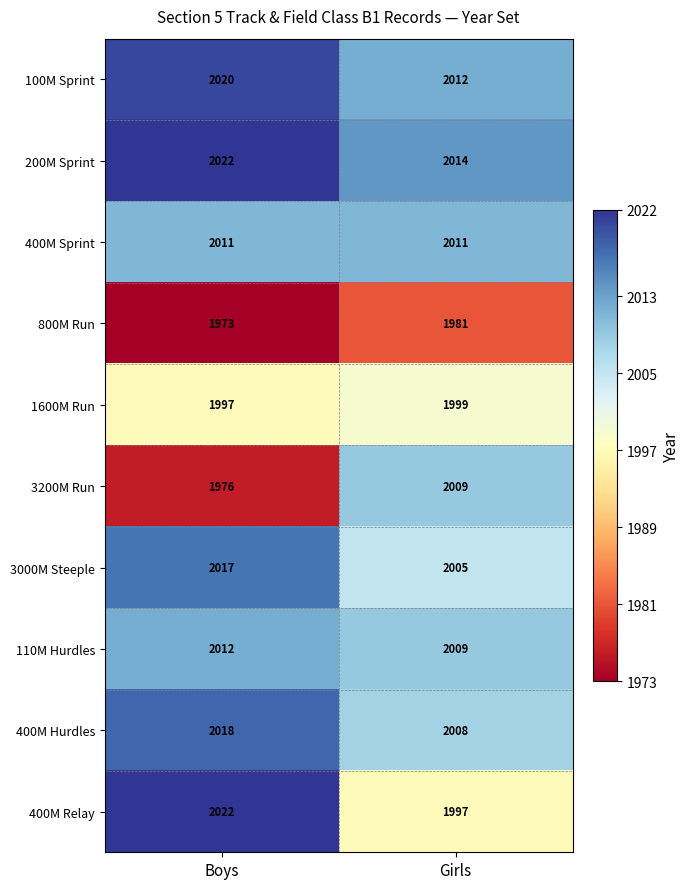

What is the sum of all 400M Relay values?

4019